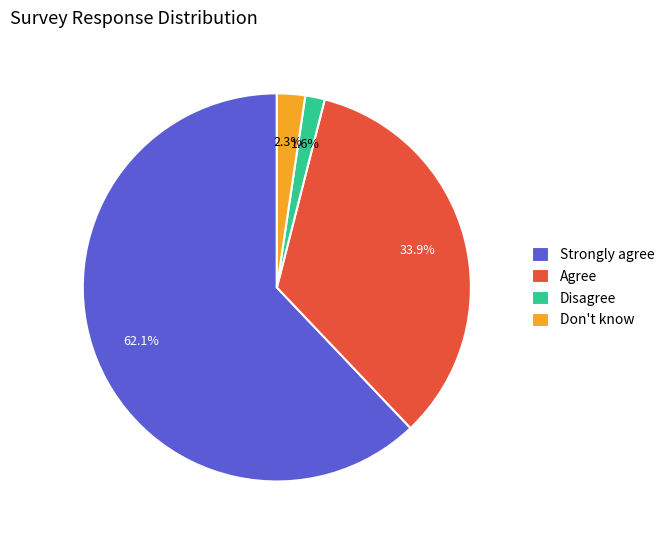

Count the number of slices in the pie.

4